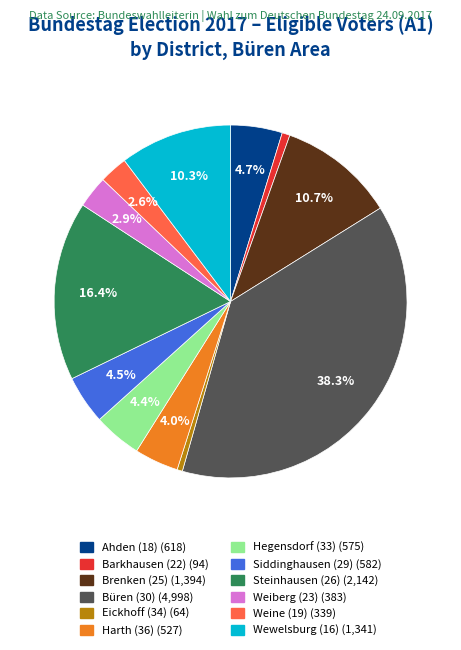

True or false: Brenken (25) accounts for 11% of the total.

True